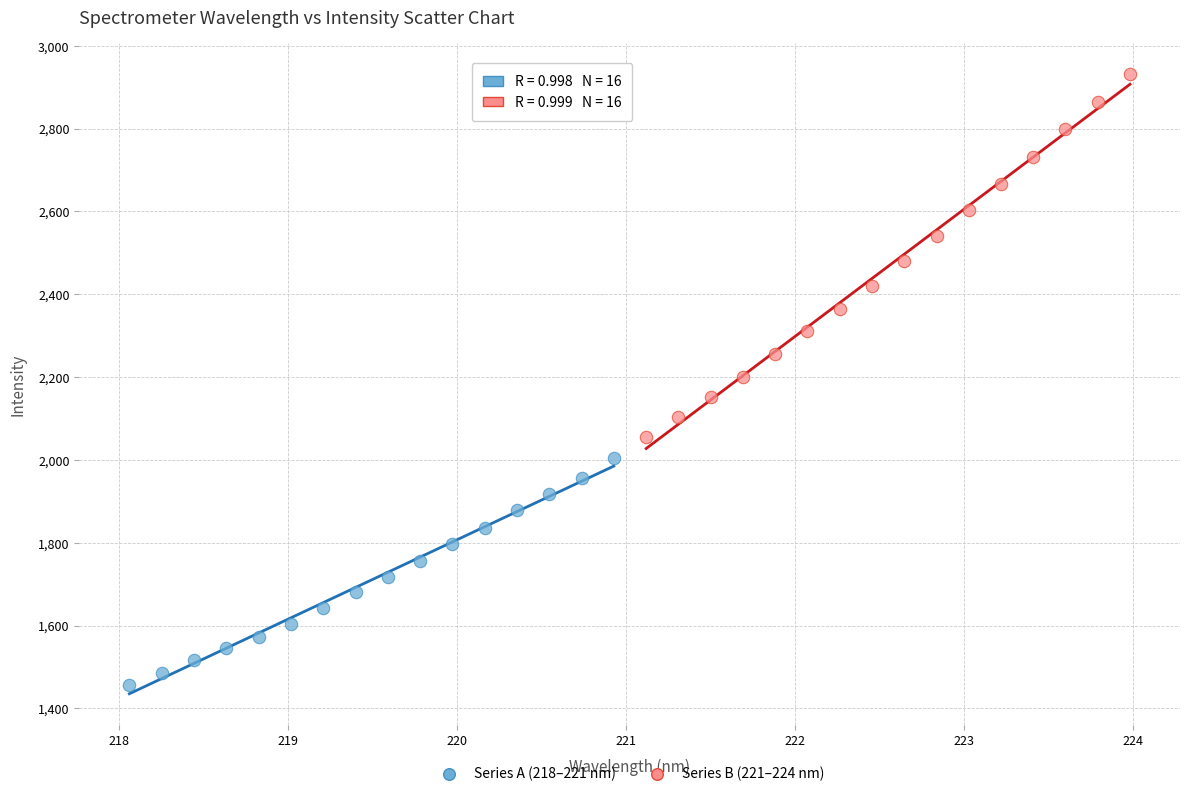

What are all the series names shown in the legend?

Series A (218–221 nm), Series B (221–224 nm)